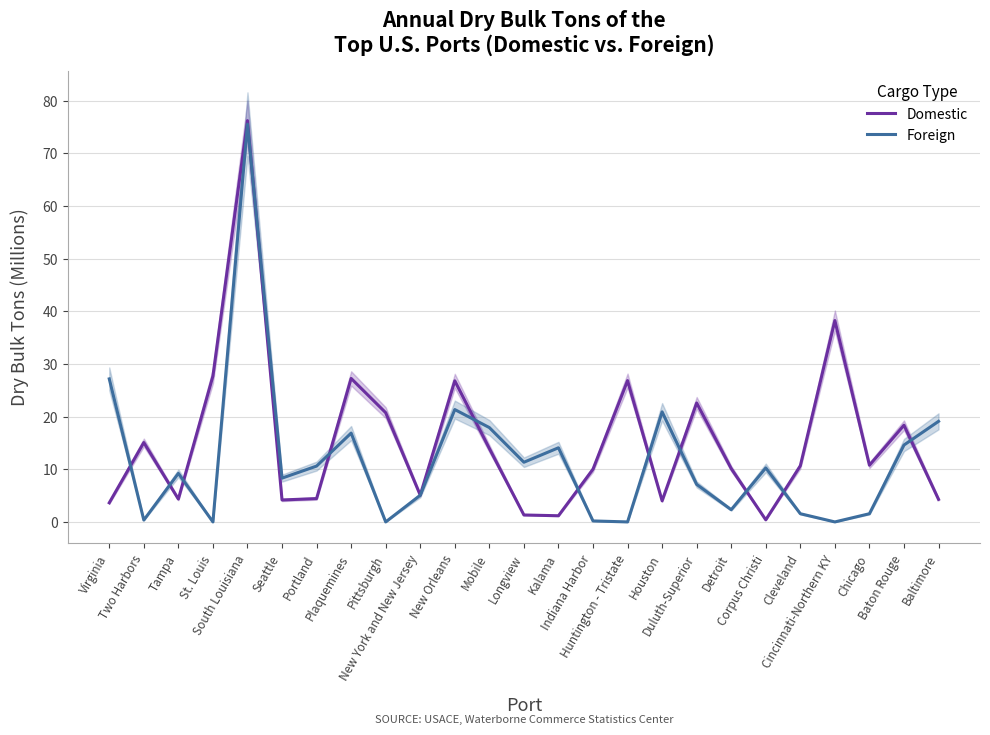

Reading left to right, extract all data points from this chart.

Domestic: Virginia=3.6	Two Harbors=15.1	Tampa=4.3	St. Louis=27.7	South Louisiana=76.2	Seattle=4.2	Portland=4.4	Plaquemines=27.3	Pittsburgh=20.7	New York and New Jersey=5.1	New Orleans=26.8	Mobile=13.9	Longview=1.3	Kalama=1.2	Indiana Harbor=10.0	Huntington - Tristate=26.8	Houston=4.0	Duluth-Superior=22.6	Detroit=10.1	Corpus Christi=0.4	Cleveland=10.7	Cincinnati-Northern KY=38.3	Chicago=10.8	Baton Rouge=18.4	Baltimore=4.3
Foreign: Virginia=27.2	Two Harbors=0.4	Tampa=9.2	St. Louis=0.0	South Louisiana=75.5	Seattle=8.3	Portland=10.6	Plaquemines=16.9	Pittsburgh=0.0	New York and New Jersey=5.1	New Orleans=21.3	Mobile=17.9	Longview=11.3	Kalama=14.1	Indiana Harbor=0.2	Huntington - Tristate=0.0	Houston=20.9	Duluth-Superior=7.1	Detroit=2.3	Corpus Christi=10.3	Cleveland=1.6	Cincinnati-Northern KY=0.0	Chicago=1.6	Baton Rouge=14.6	Baltimore=19.1